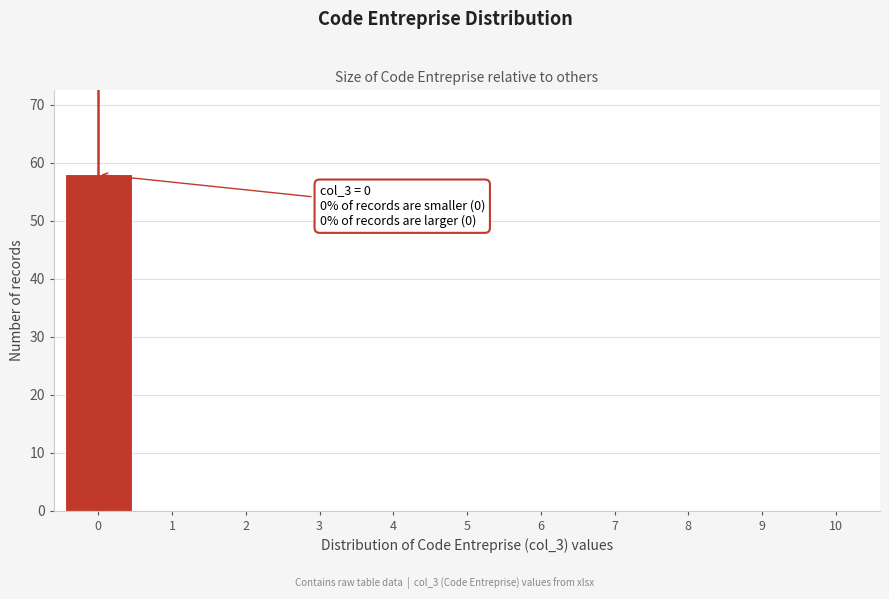

Over which range of the x-axis is the bar tallest?

-0.5 to 0.5